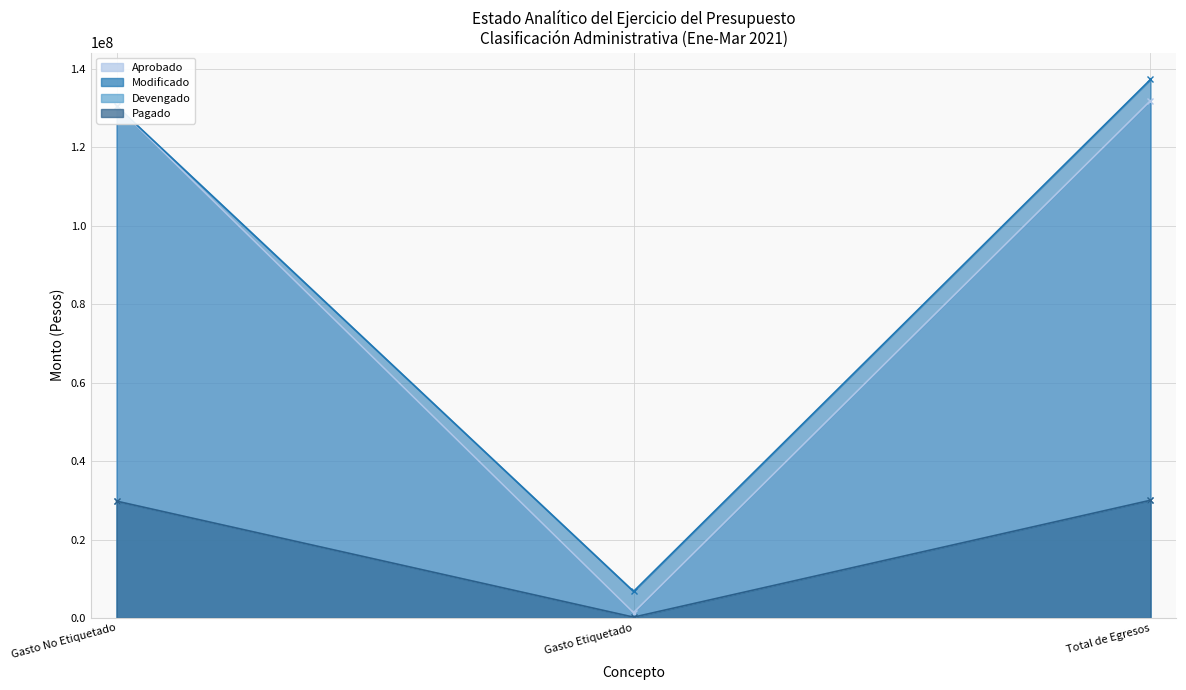

How many categories are shown in the chart?

3